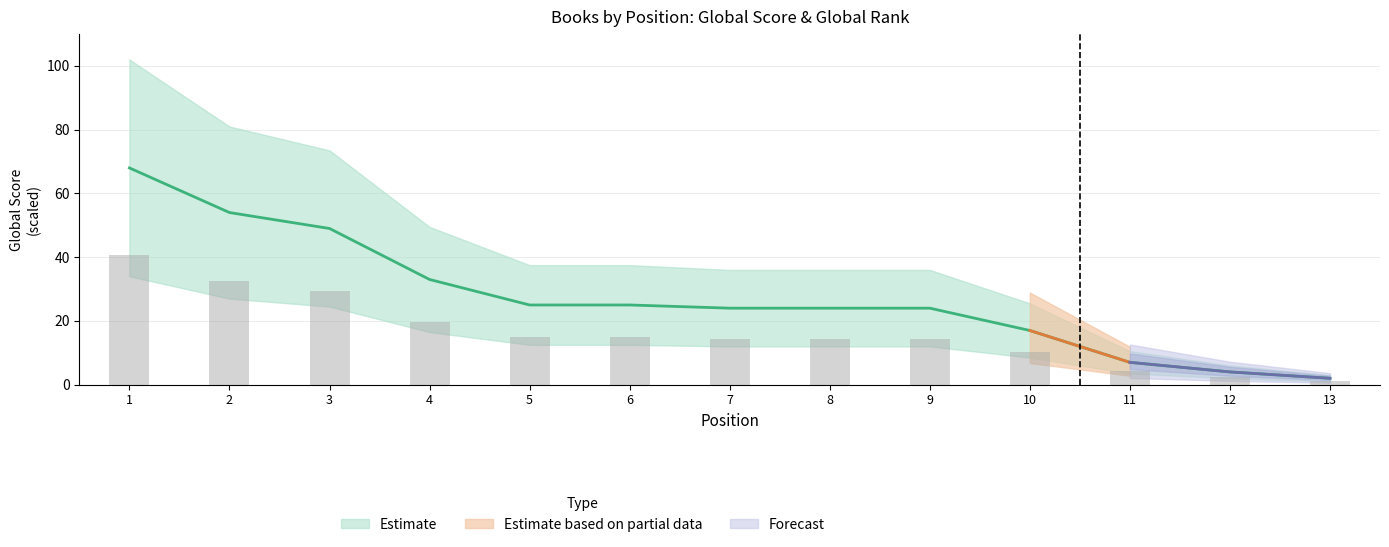

Is it true that Global Score equals 3.0 at 13?

False